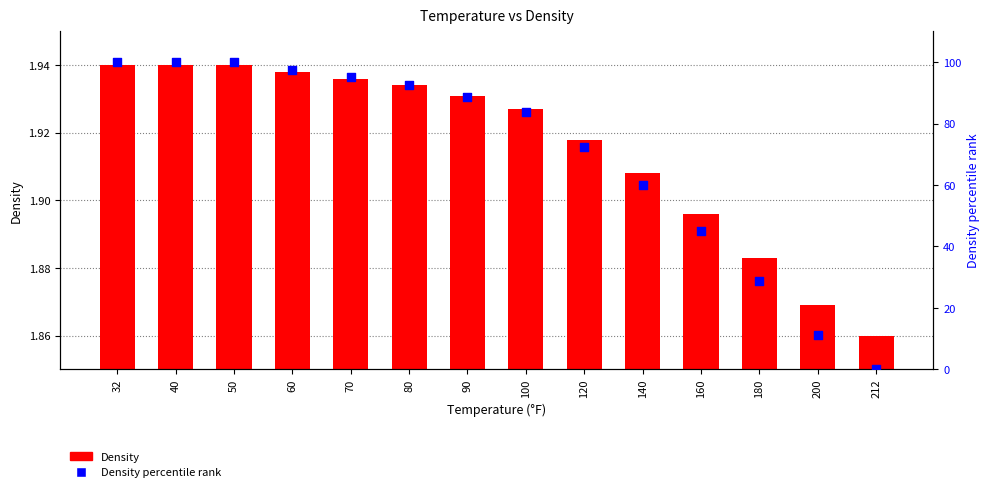

Which series has the widest spread of Y values?

Density percentile rank